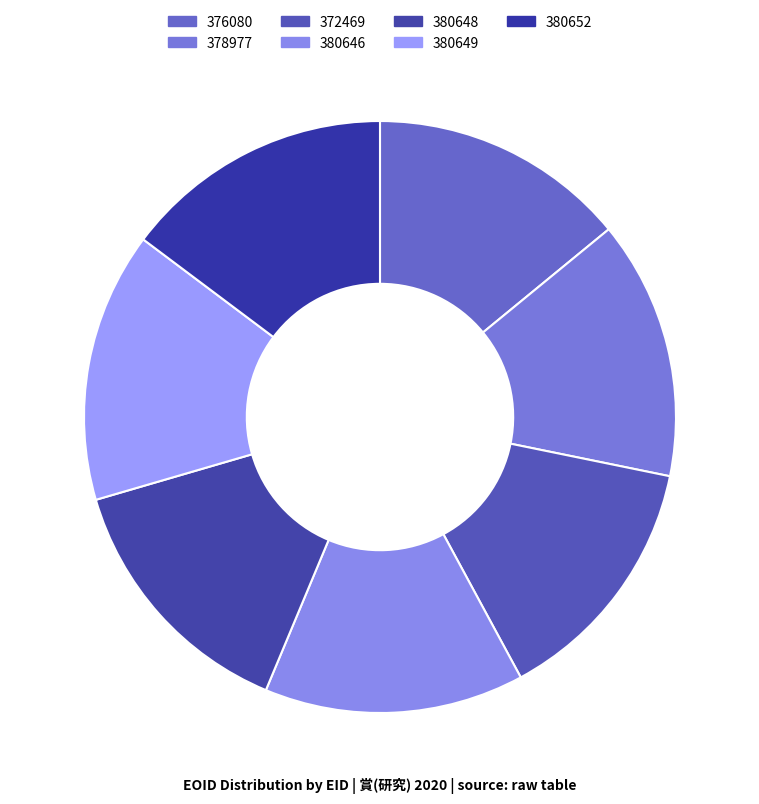

Does 376080 represent more than half of the total?

No